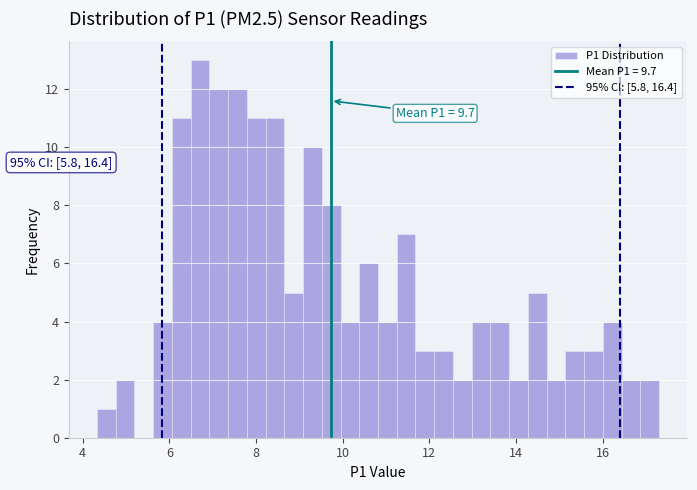

Read against the x-axis, roughly where is the centre of the tallest bar?

6.8